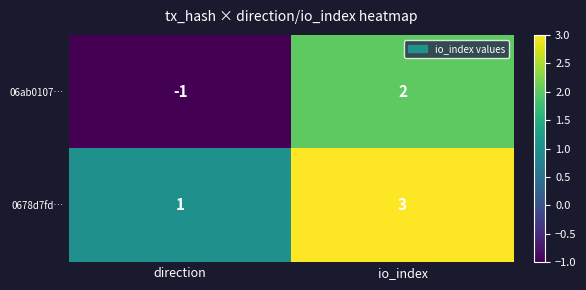

At direction, list the series in order from smallest to largest.

06ab0107…, 0678d7fd…